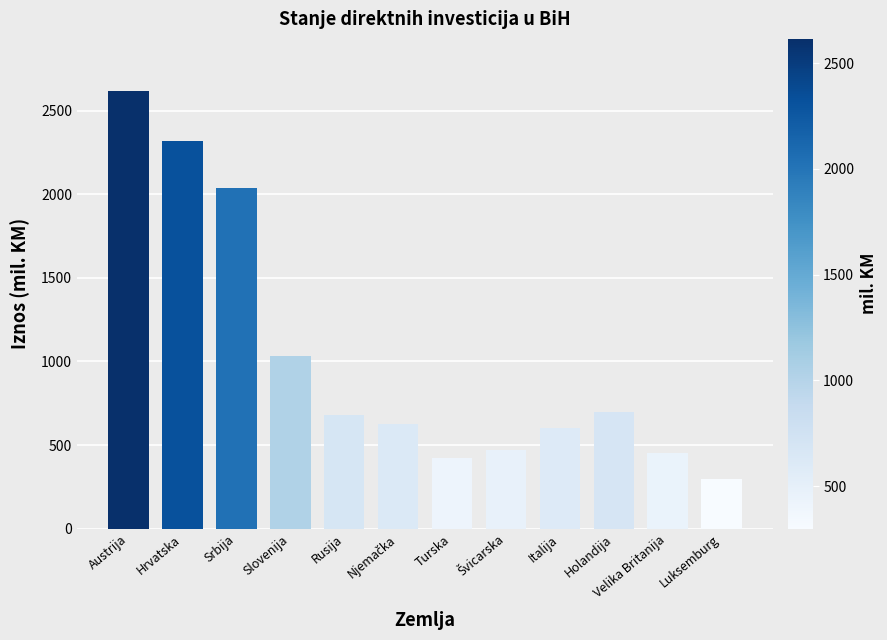

Between Slovenija and Italija, which is larger?

Slovenija